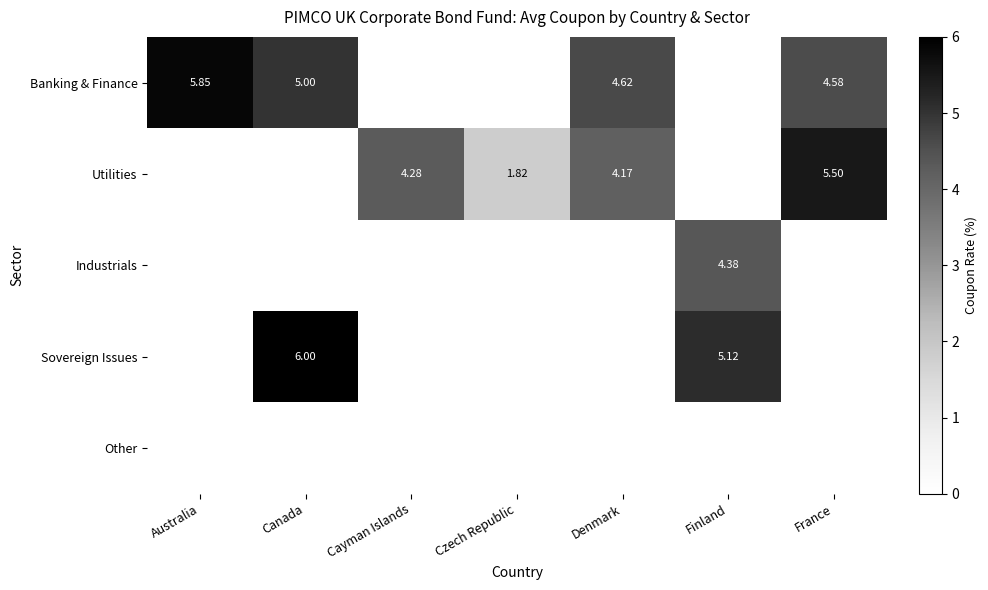

The Industrials series shows 0.0 at Australia. True or false?

True